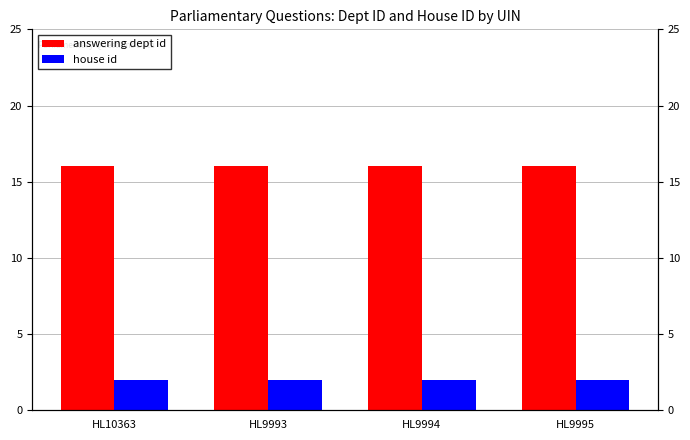

What is the sum of all answering dept id values?

64